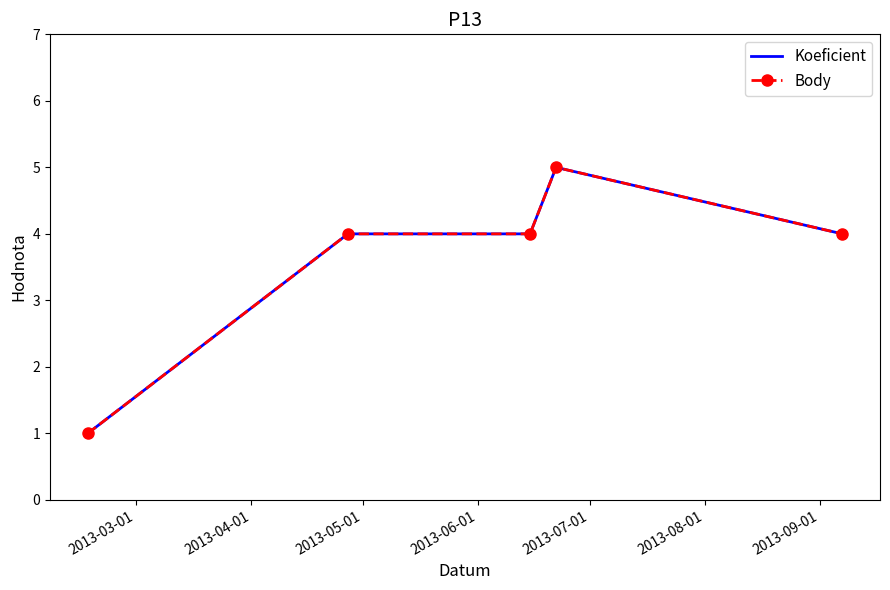

True or false: Koeficient and Body intersect in this chart.

False